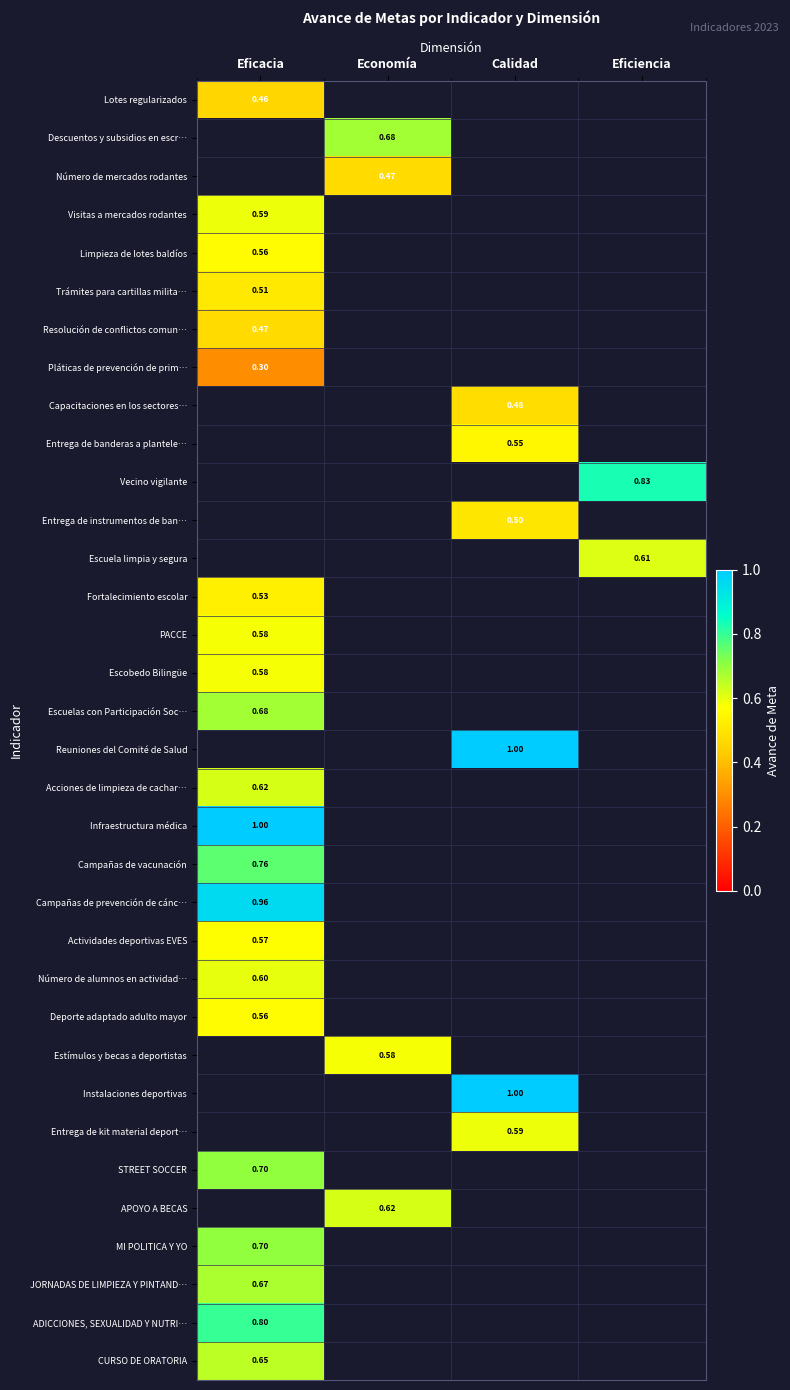

At how many categories does at least one series exceed 0?

4